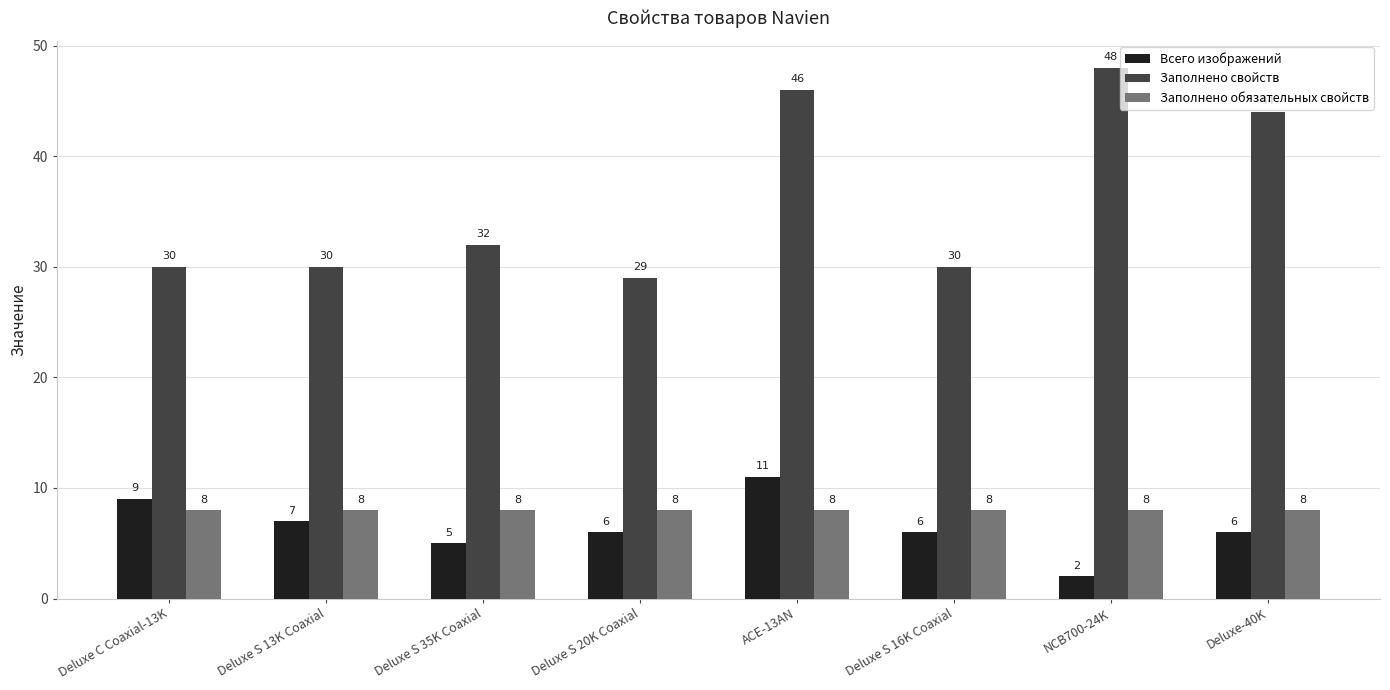

What is the approximate value of Всего изображений at Deluxe S 35K Coaxial?

5